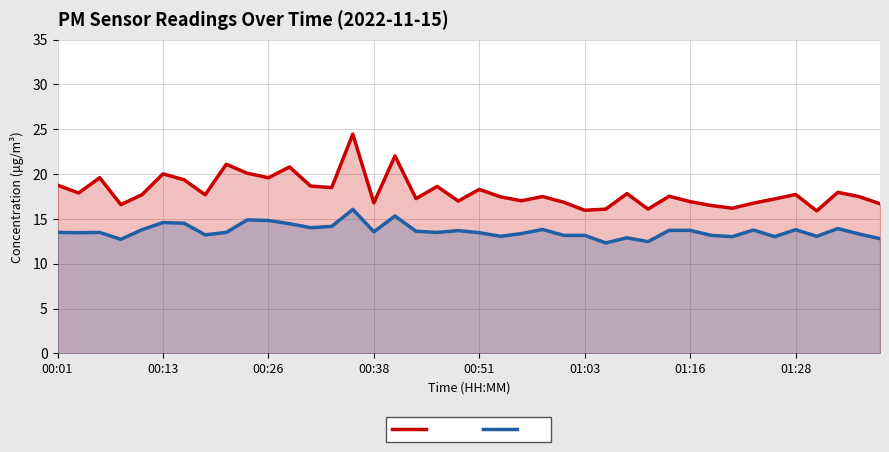

How many interior local peaks does the P1 series have?

13